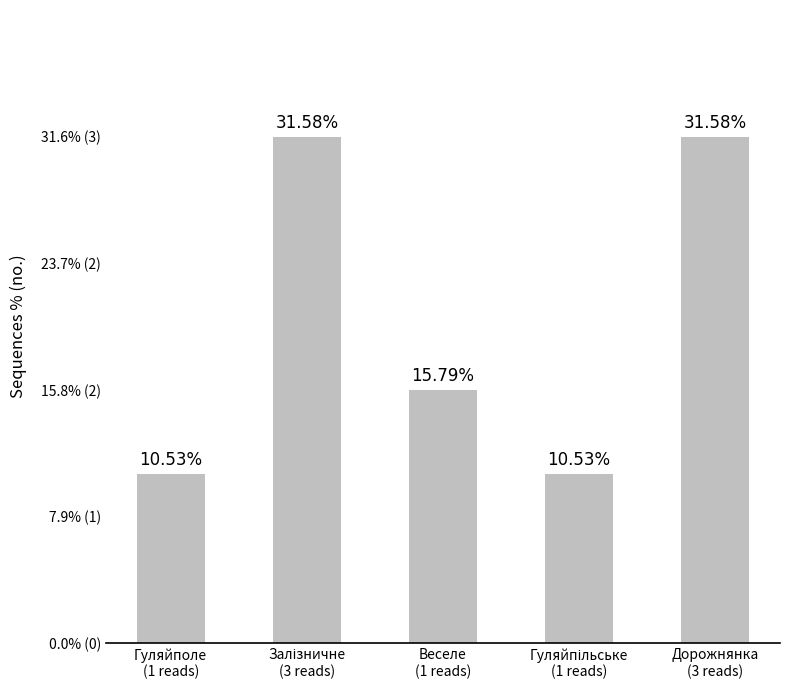

Does the chart contain any negative values?

No